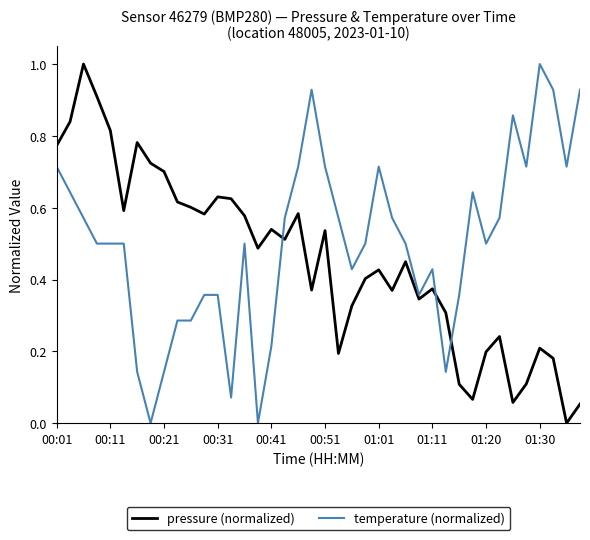

What is the maximum value shown in the chart?

1.0